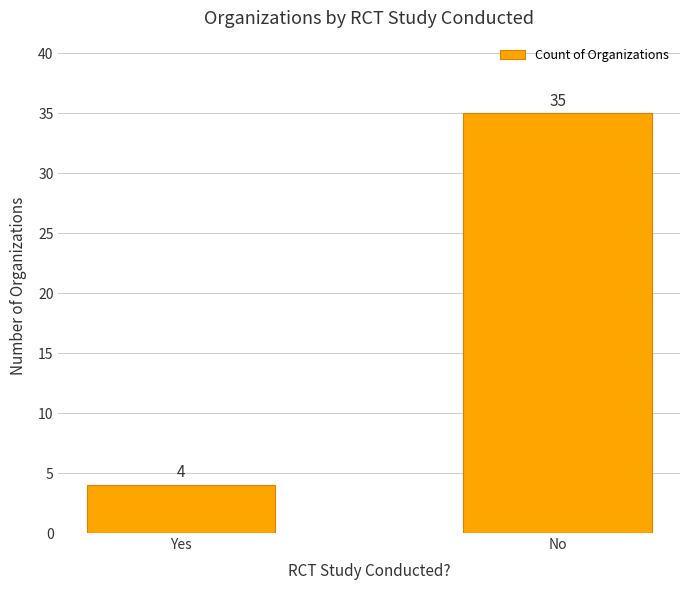

What is the maximum value shown in the chart?

35